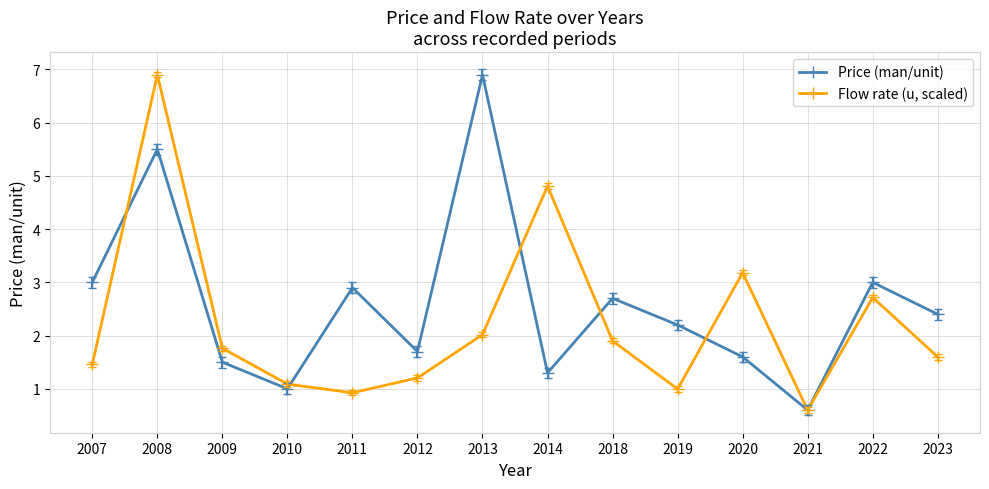

Reading left to right, extract all data points from this chart.

Price (man/unit): 3.0	5.5	1.5	1.0	2.9	1.7	6.9	1.3	2.7	2.2	1.6	0.6	3.0	2.4
Flow rate (u, scaled): 1.5	6.9	1.8	1.1	0.9	1.2	2.0	4.8	1.9	1.0	3.2	0.6	2.7	1.6